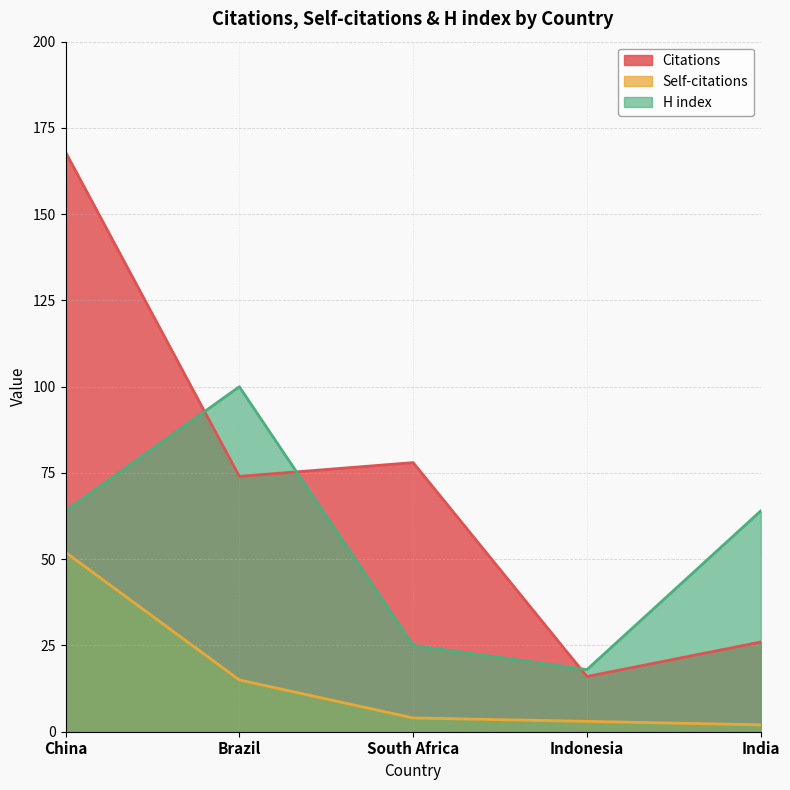

What are all the series names shown in the legend?

Citations, Self-citations, H index